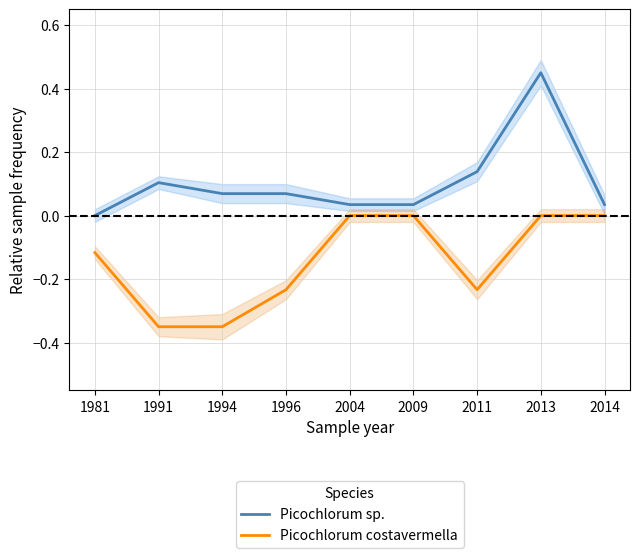

What are all the series names shown in the legend?

Picochlorum sp., Picochlorum costavermella